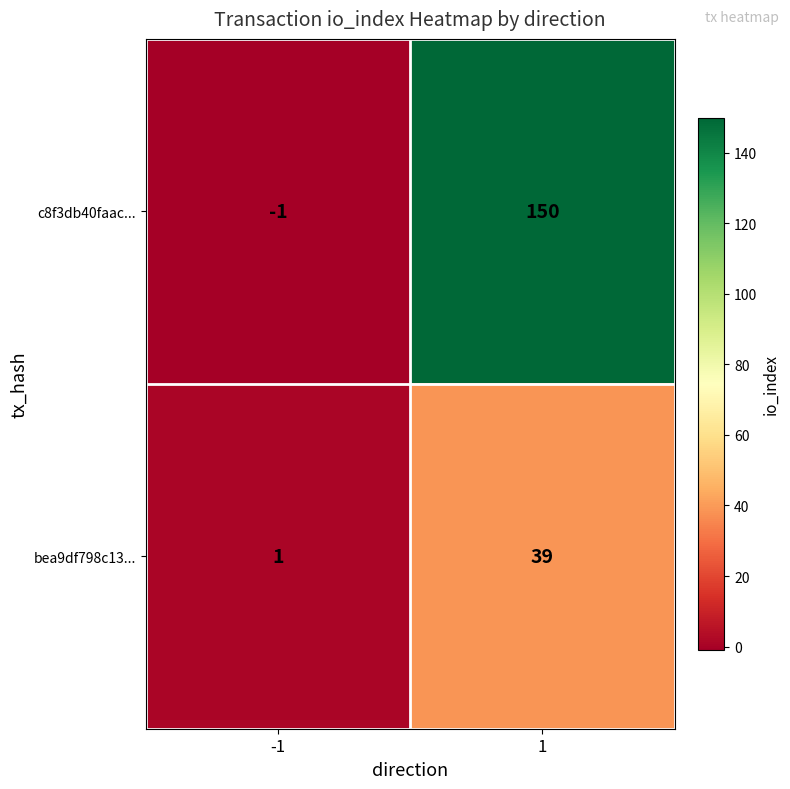

Reading left to right, transcribe all the data shown in this chart.

c8f3db40faac...: -1	150
bea9df798c13...: 1	39